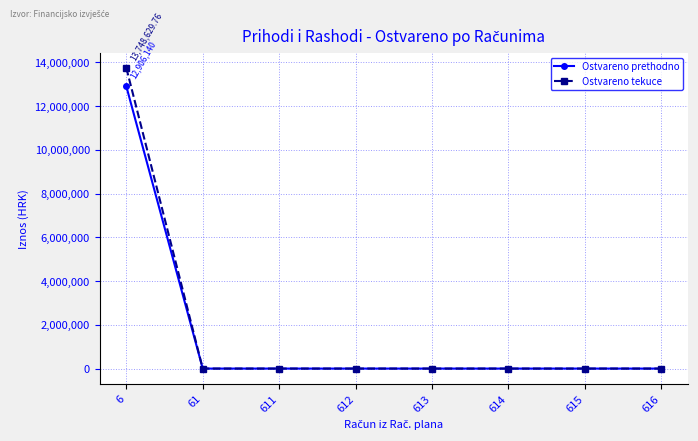

Which series has the largest range (max minus min)?

Ostvareno tekuce